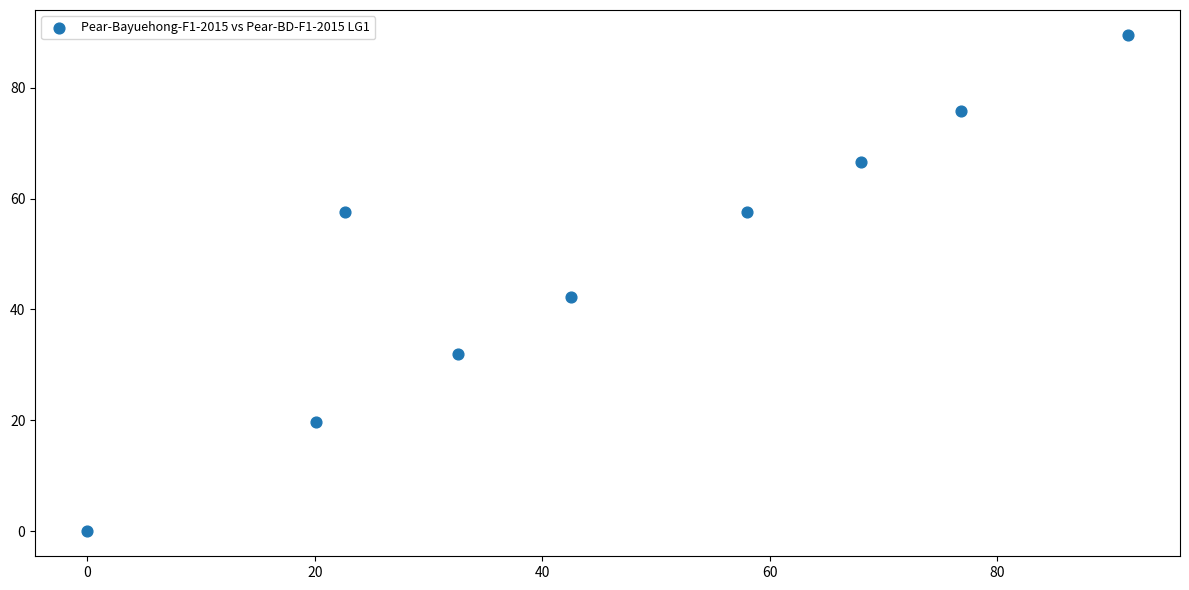

What Y value in the scatter plot is closest to 44?

42.2